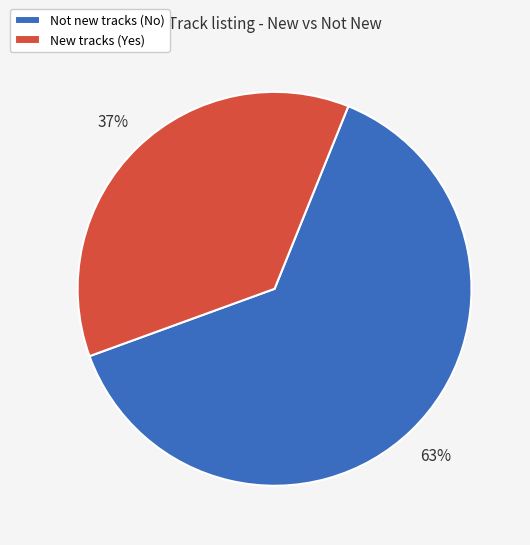

Count the number of slices in the pie.

2